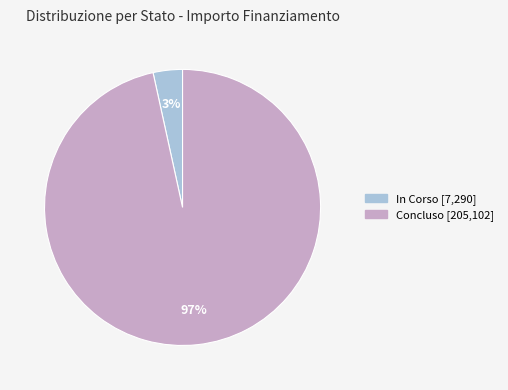

To the nearest percent, what is the average slice percentage?

50%